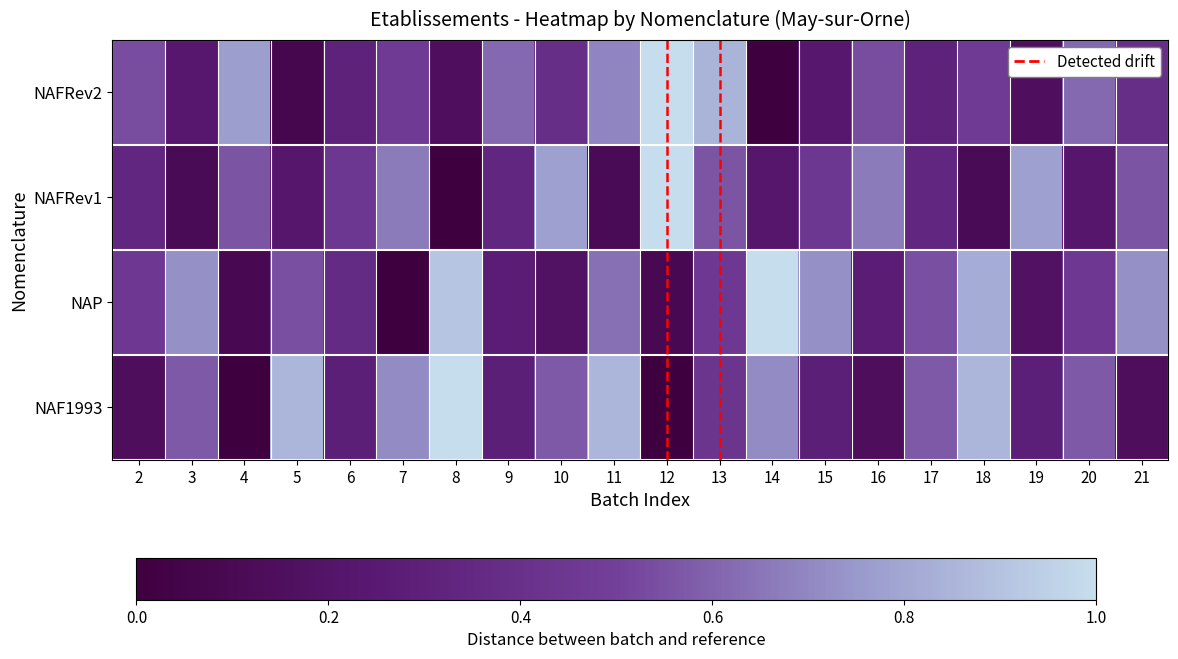

List the series in order of their overall mean, highest first.

NAP, NAF1993, NAFRev2, NAFRev1